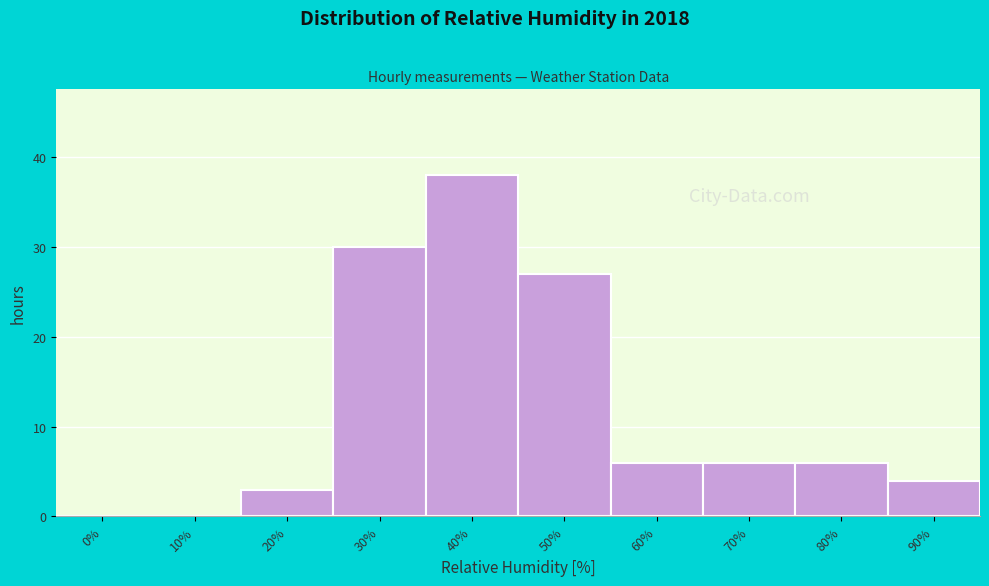

Reading left to right, transcribe all the data shown in this chart.

0%=0	10%=0	20%=3	30%=30	40%=38	50%=27	60%=6	70%=6	80%=6	90%=4